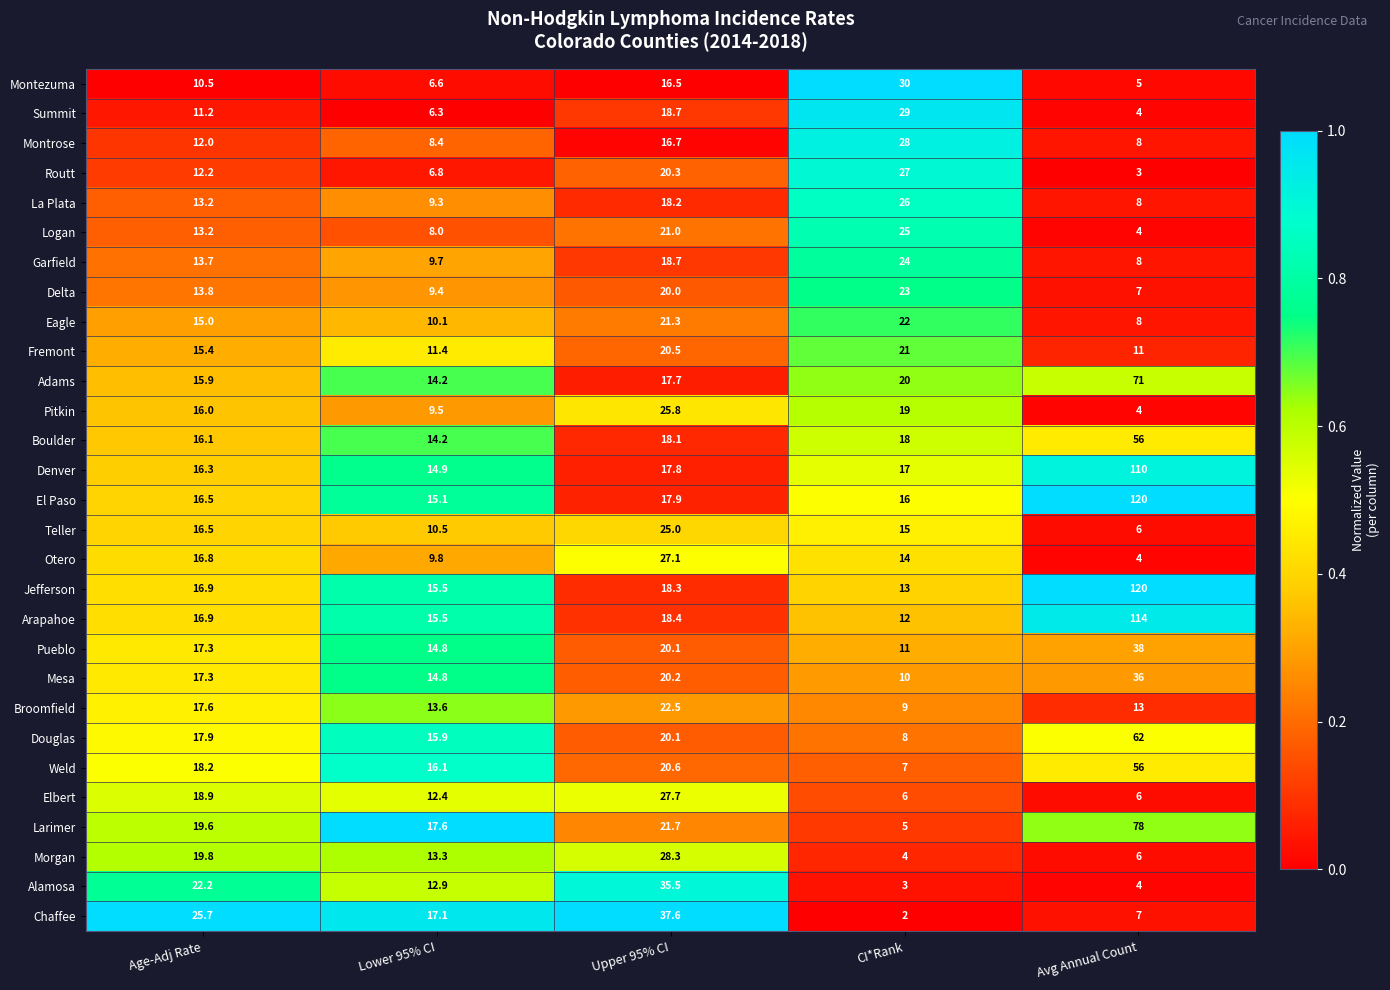

What is the total value across all series at Age-Adj Rate?

472.6